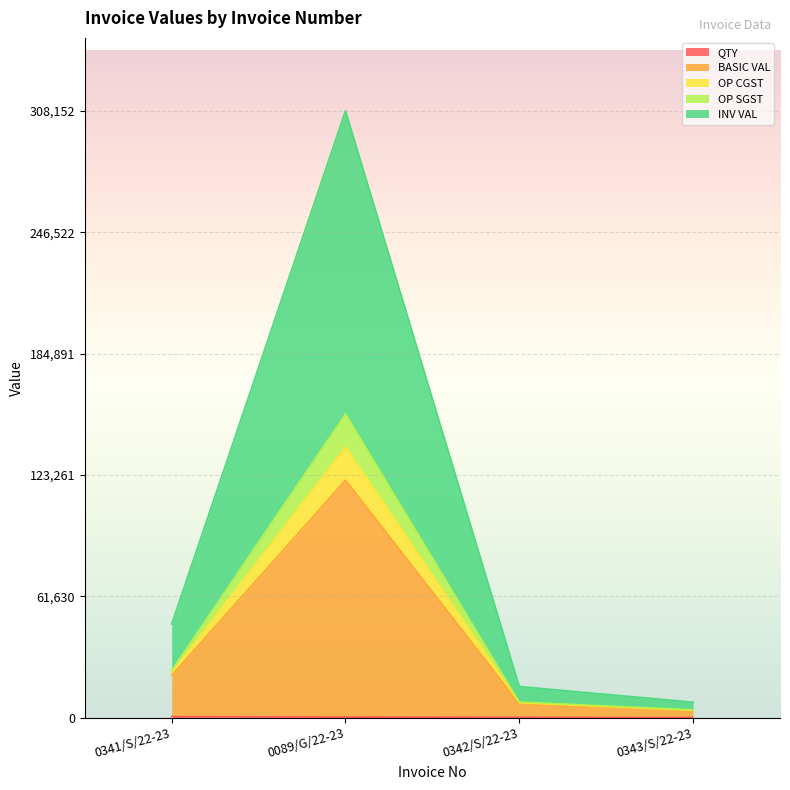

How many data points in QTY are less than 400?

2